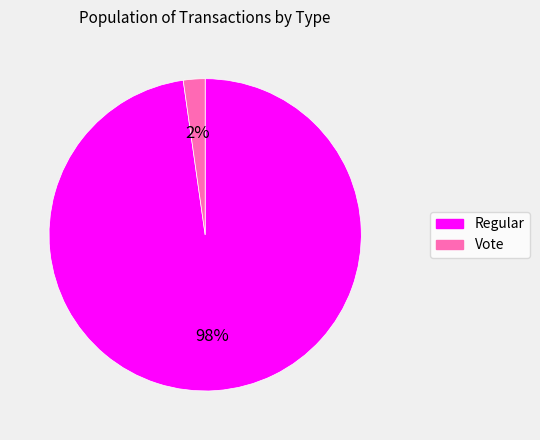

The Vote slice represents 2% of the pie. True or false?

True